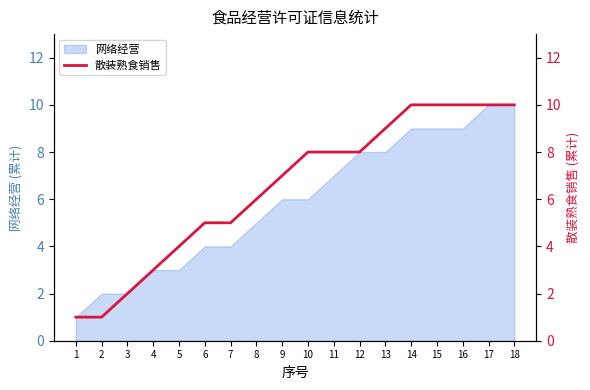

Rank the categories by value from highest to lowest.

14, 15, 16, 17, 18, 13, 10, 11, 12, 9, 8, 6, 7, 5, 4, 3, 1, 2